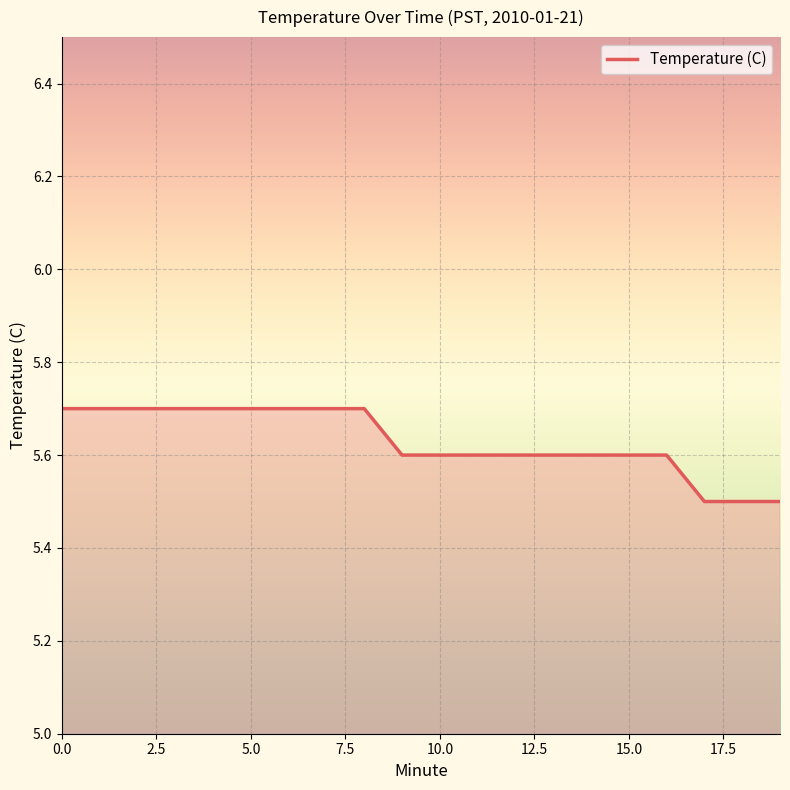

What is the minimum value shown in the chart?

5.5